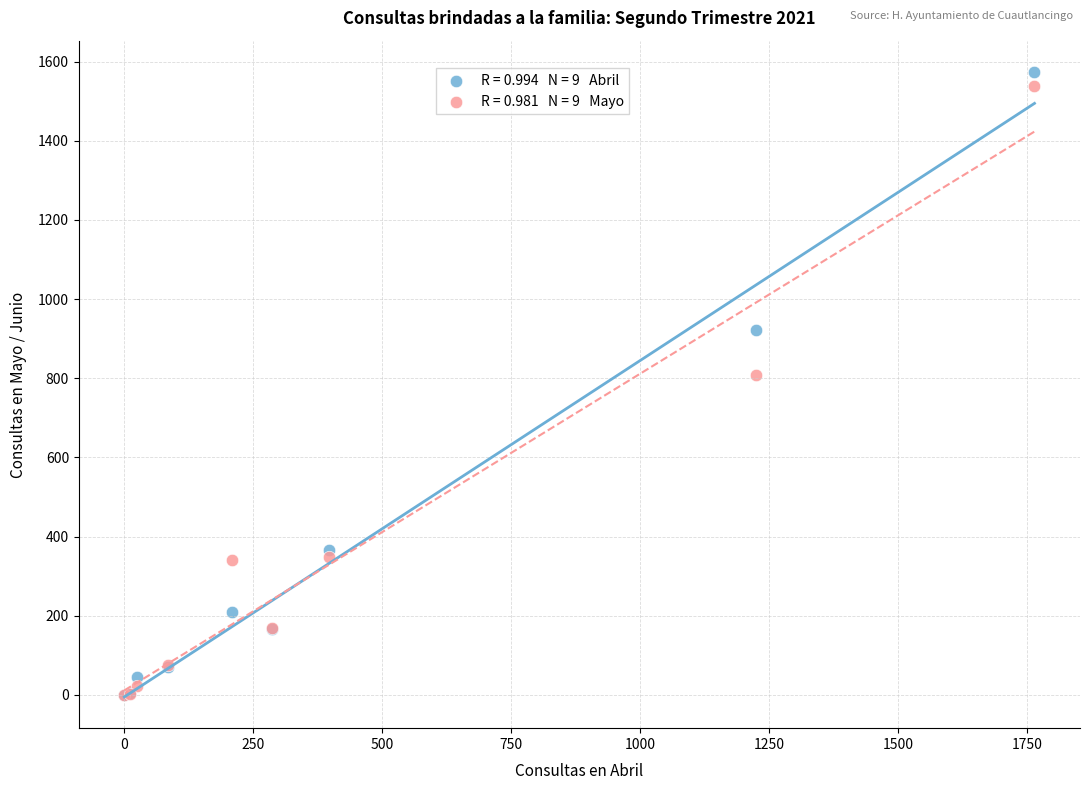

Across all series, what Y value is closest to 787?

809